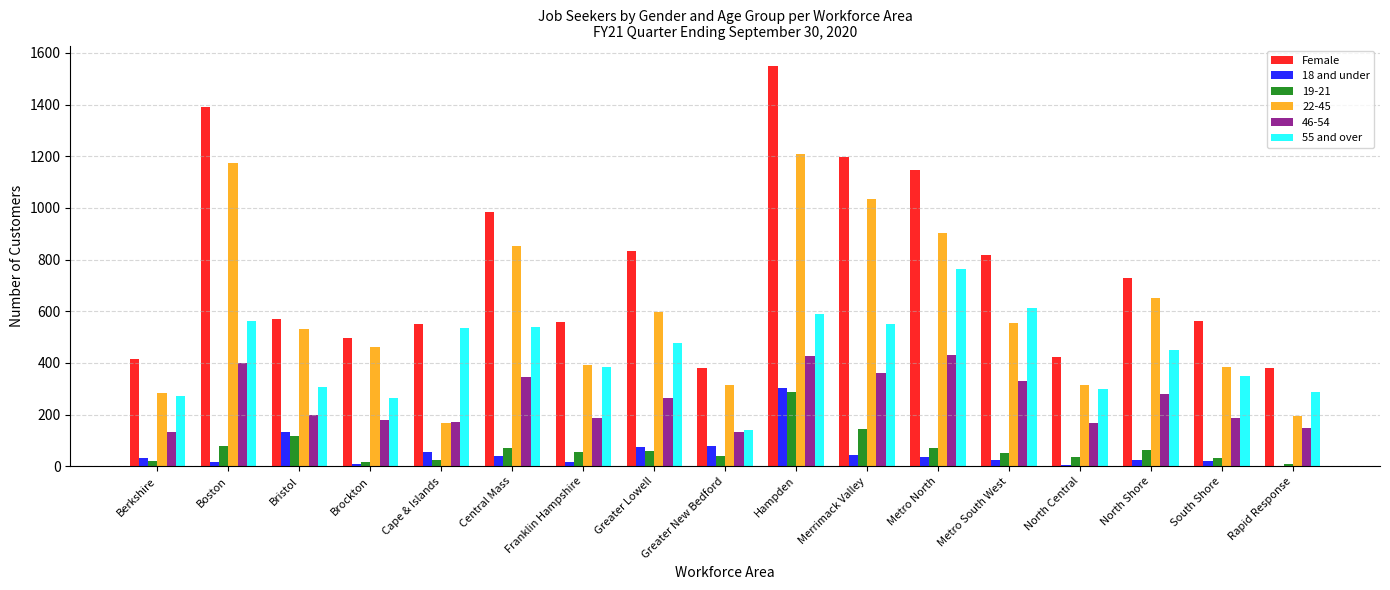

Where is 55 and over nearest to the value 453?

North Shore